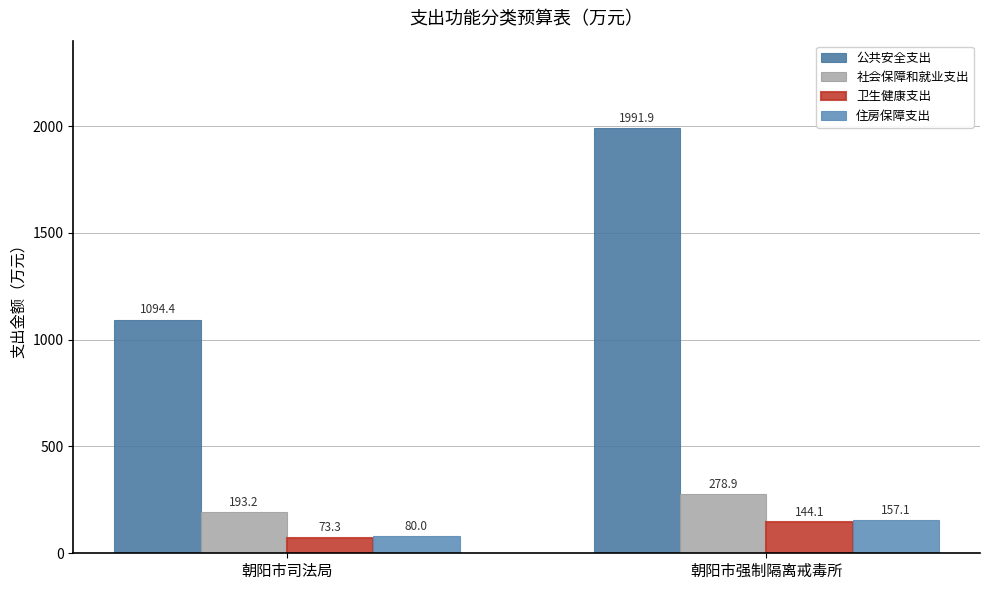

How many bars are there in each group?

4